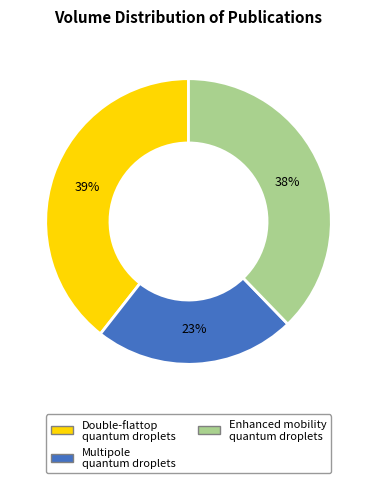

To the nearest percent, what is the average slice percentage?

33%